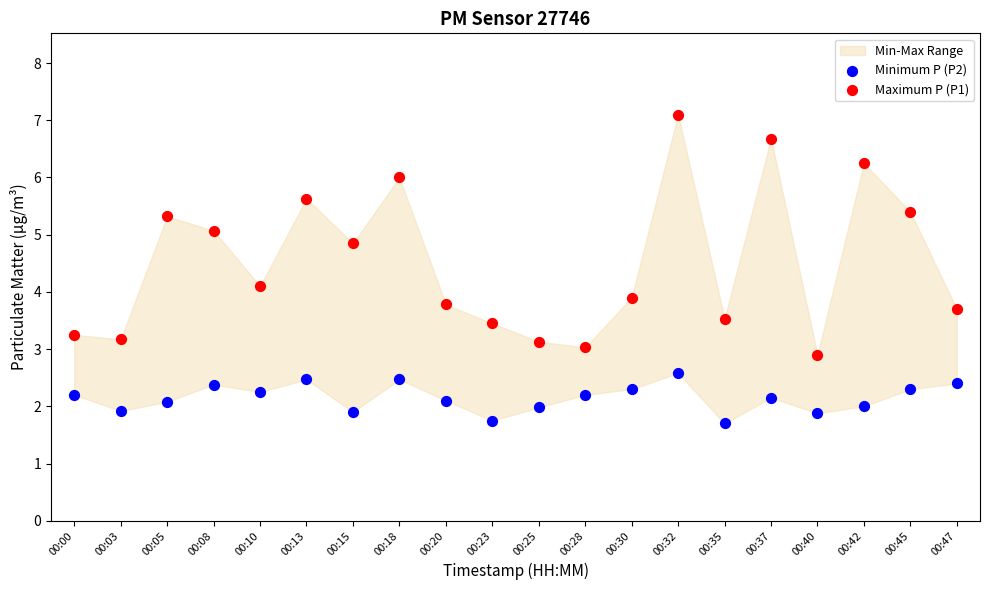

Which series contains the highest Y value?

Maximum P (P1)